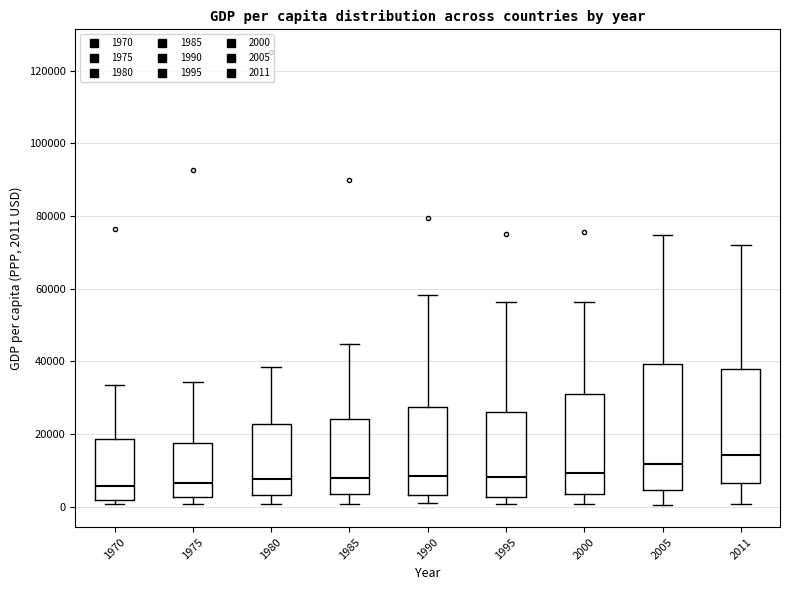

Which box is the tallest, from its lower edge to its upper edge?

2005